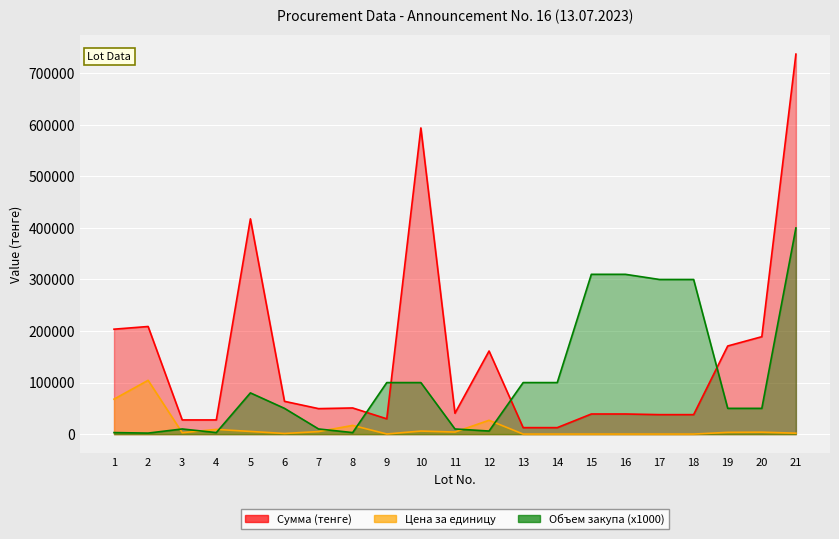

How many times do Объем закупа and Сумма (тенге) cross each other?

4